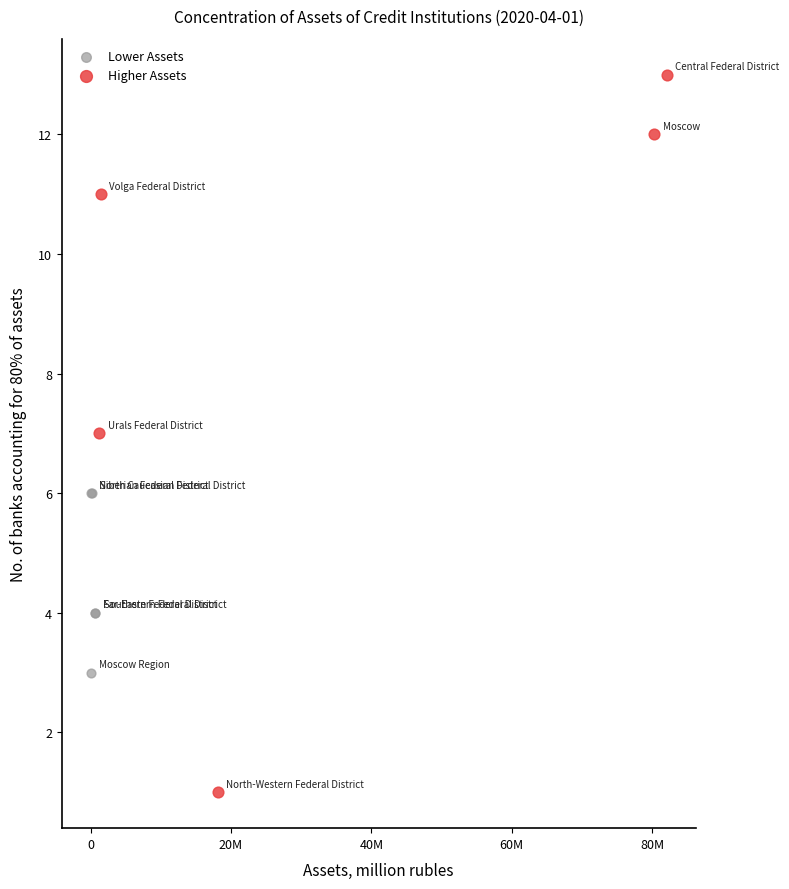

Which series reaches the maximum Y coordinate?

Higher Assets